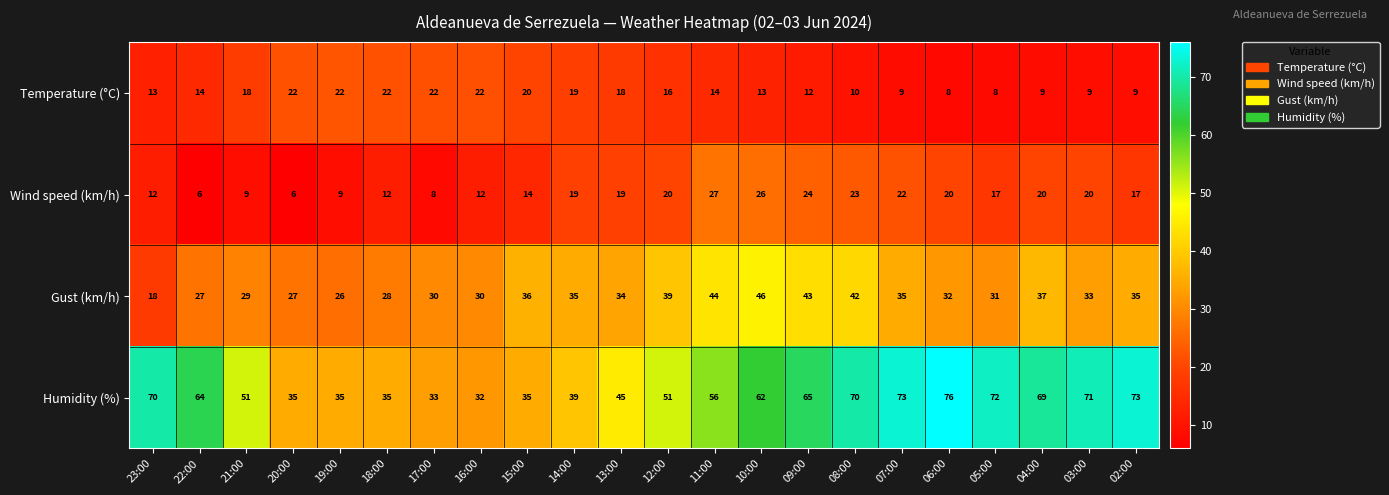

Which series has the largest total across all categories?

Humidity (%)